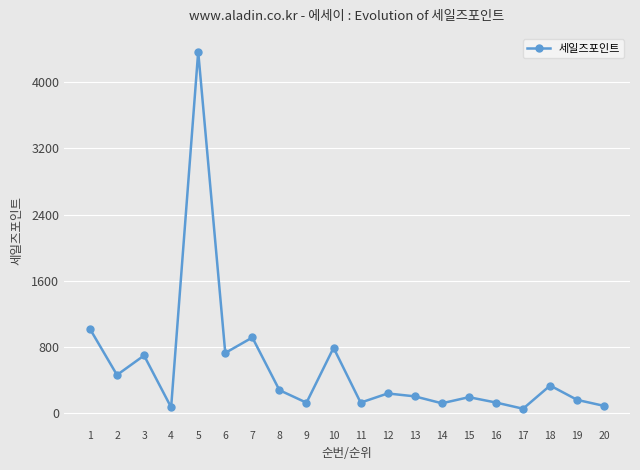

What is the ratio of the value at 19 to the value at 9?

1.3